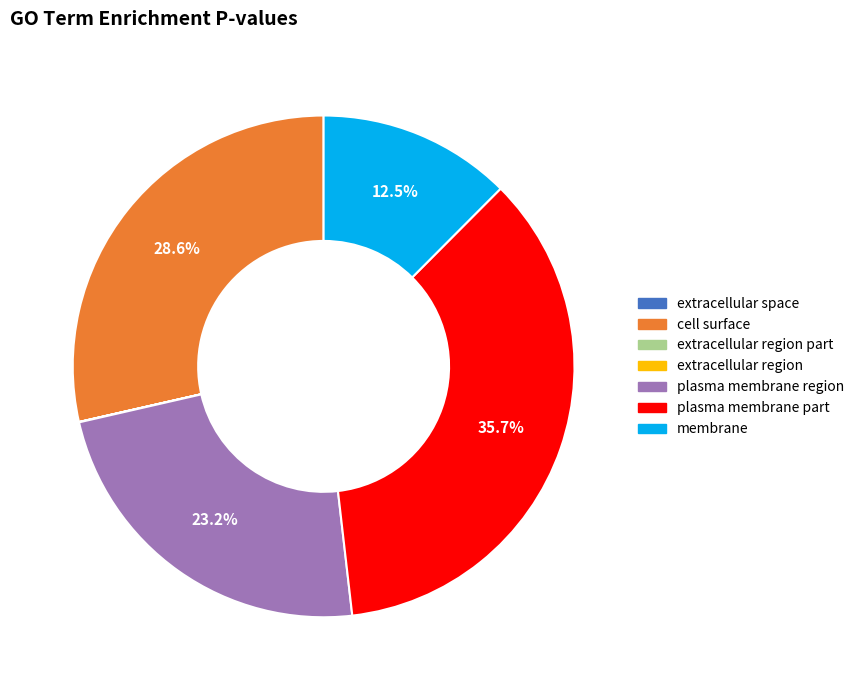

Is there a majority slice in this chart?

No